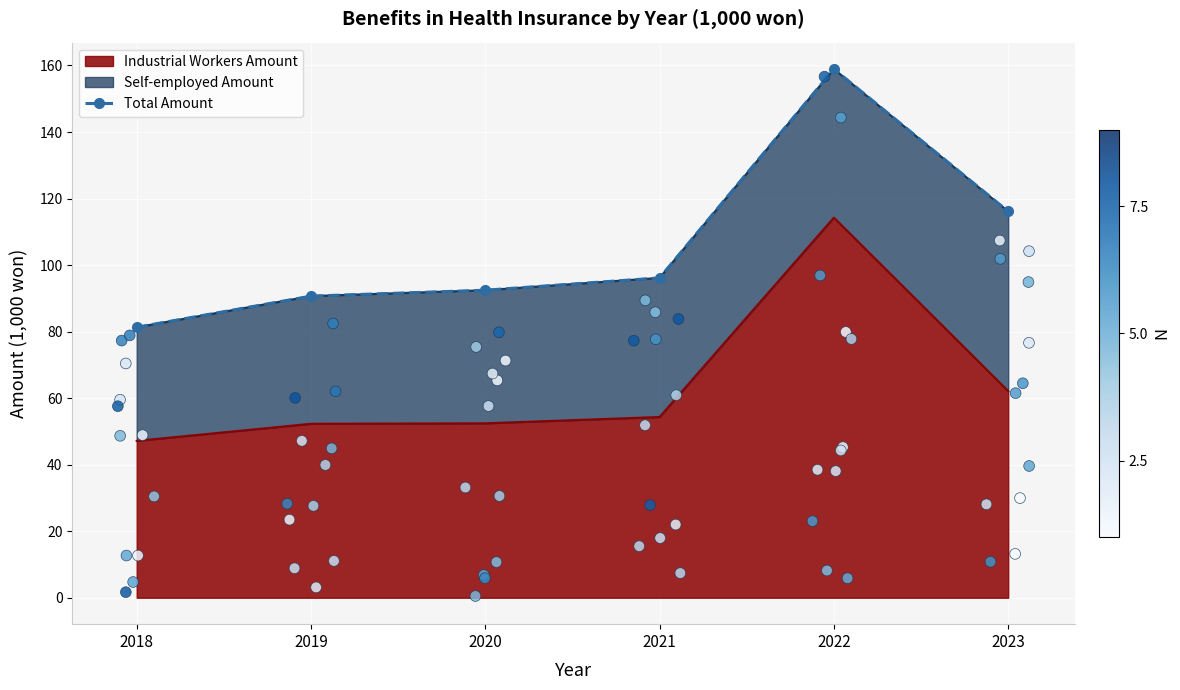

Approximately how many times larger is the value at 2021 compared to 2022?

0.6